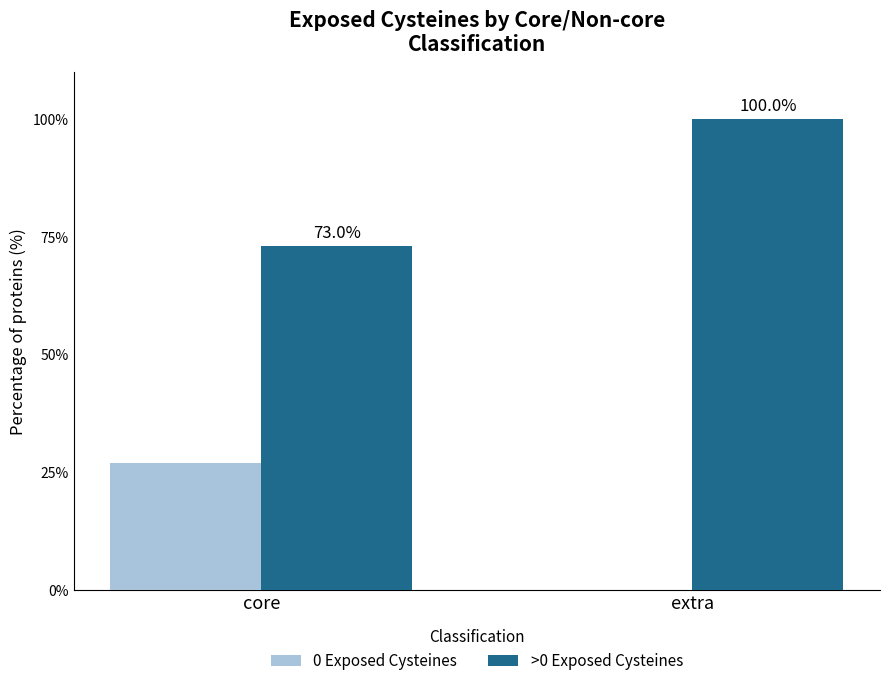

What is the sum of all 0 Exposed Cysteines values?

27.0